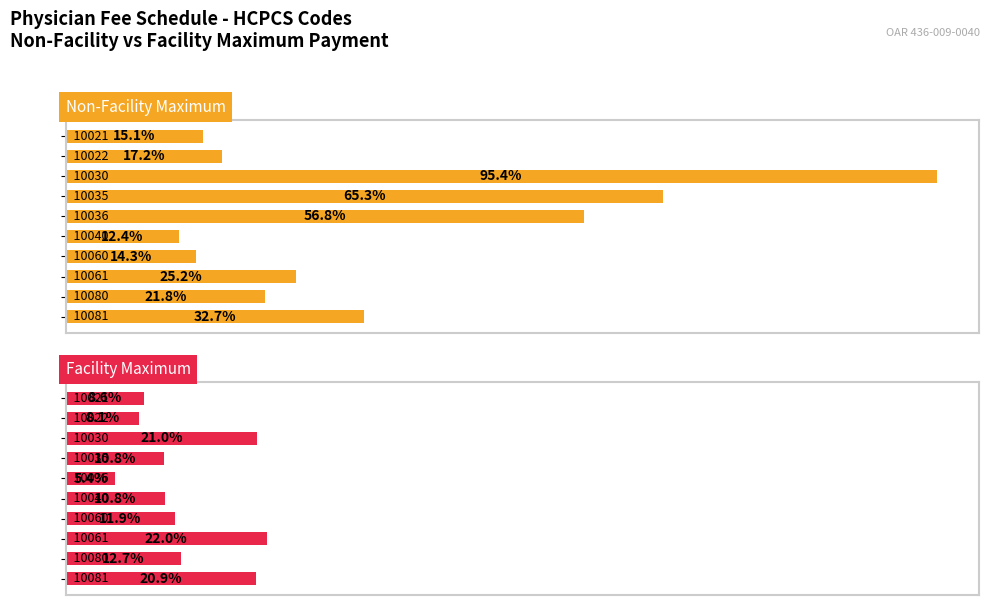

How many bars are there in each group?

2